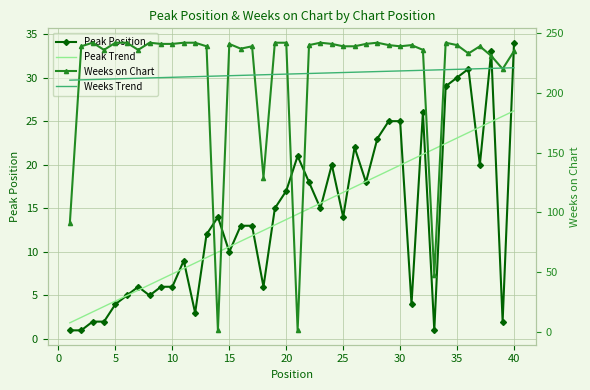

What is the smallest value displayed?

1.0